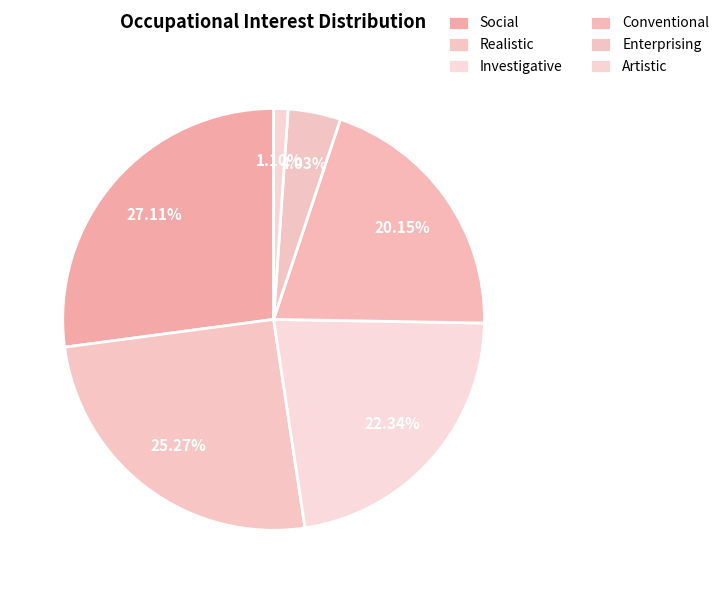

Rank the categories by value from lowest to highest.

Artistic, Enterprising, Conventional, Investigative, Realistic, Social